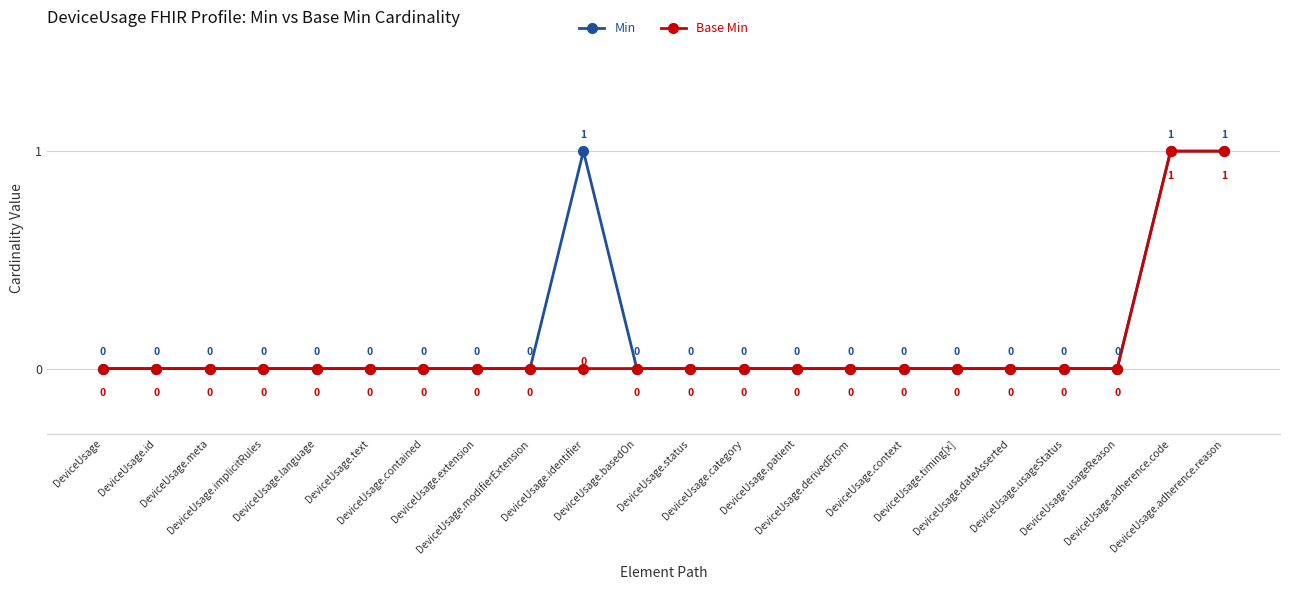

Count the Min values in the range 0 to 1.

22